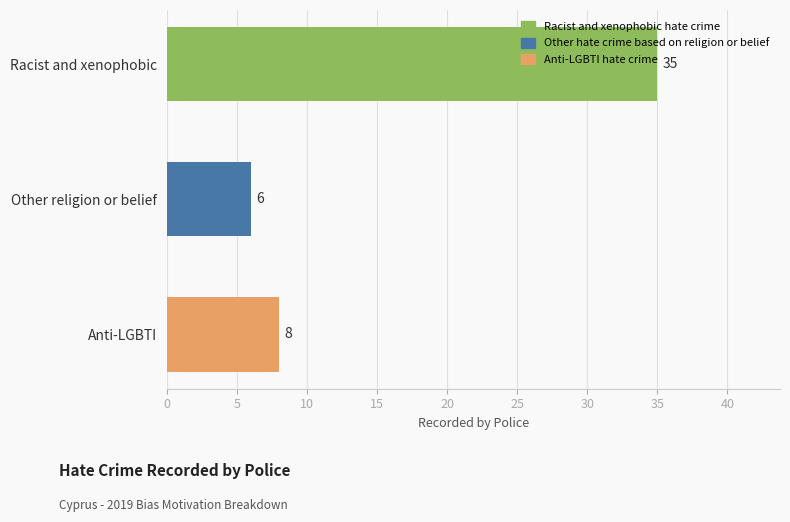

What is the maximum value shown in the chart?

35